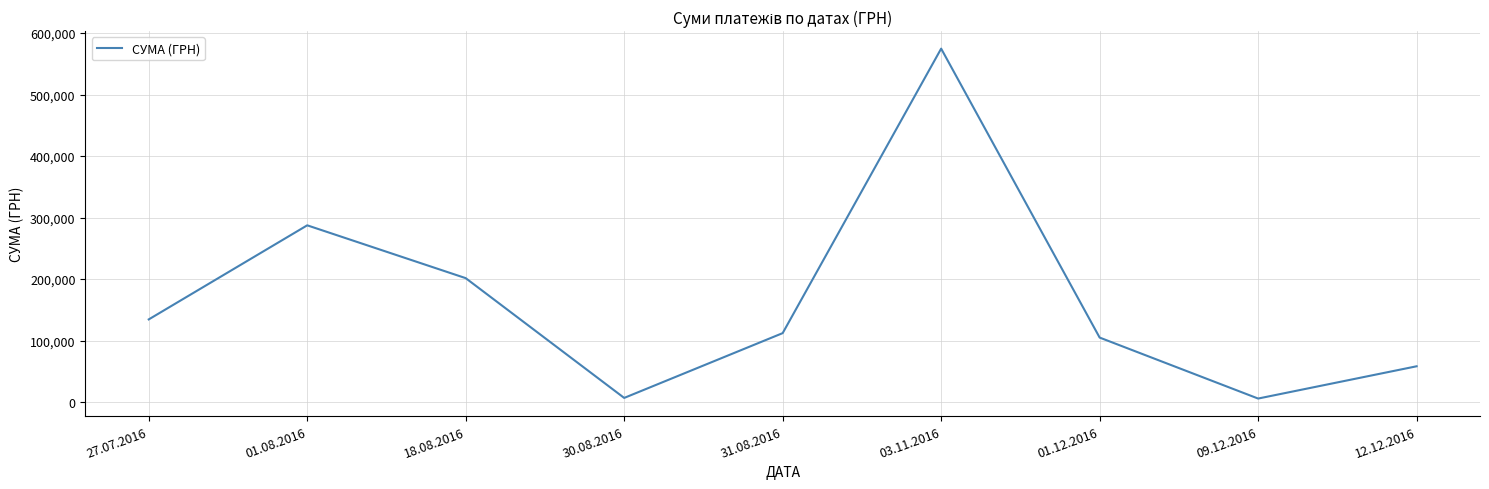

What is the maximum value shown in the chart?

574766.6